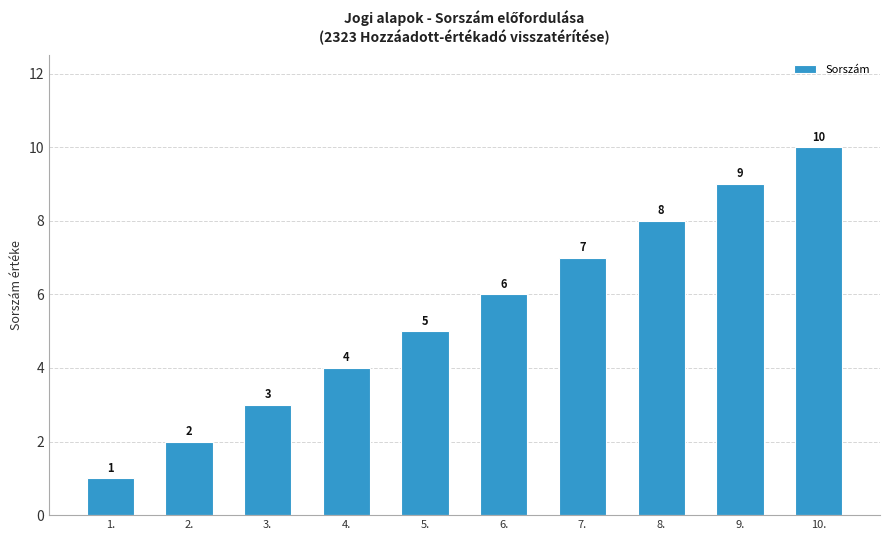

What position from the right is 5.?

6